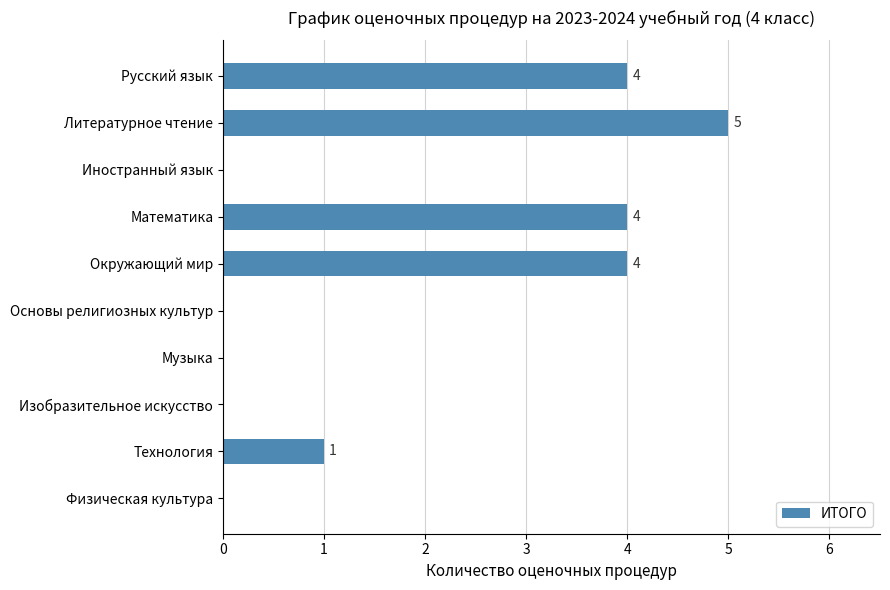

Between Музыка and Литературное чтение, which is larger?

Литературное чтение